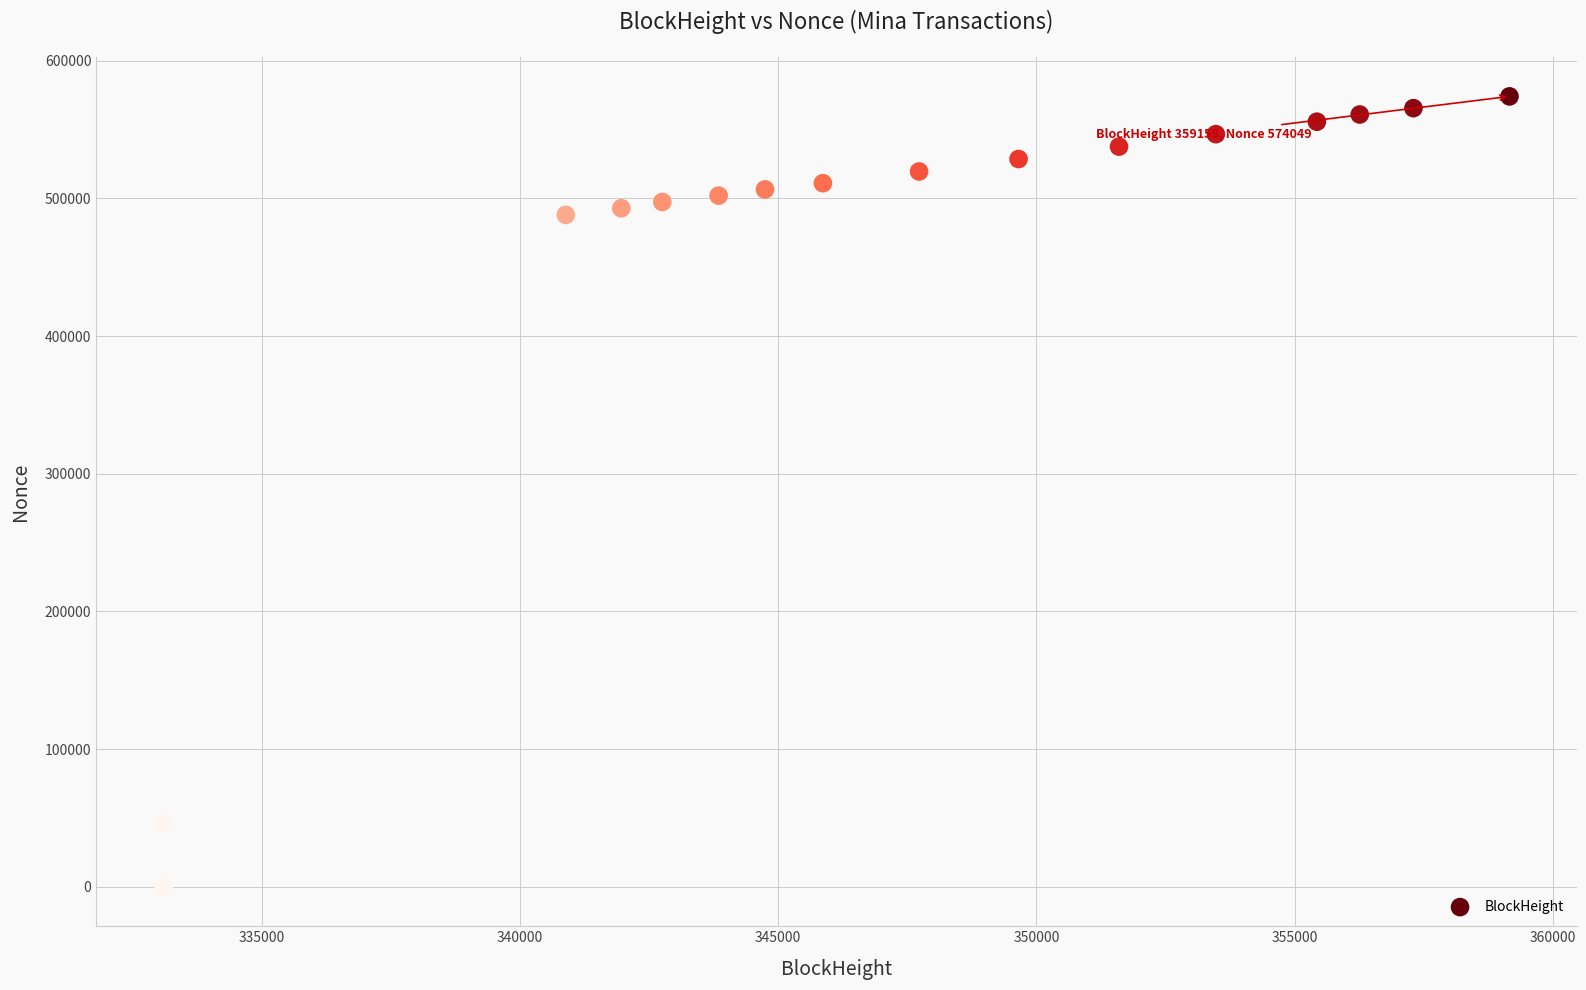

What is the range of Y values (max minus min)?

574049